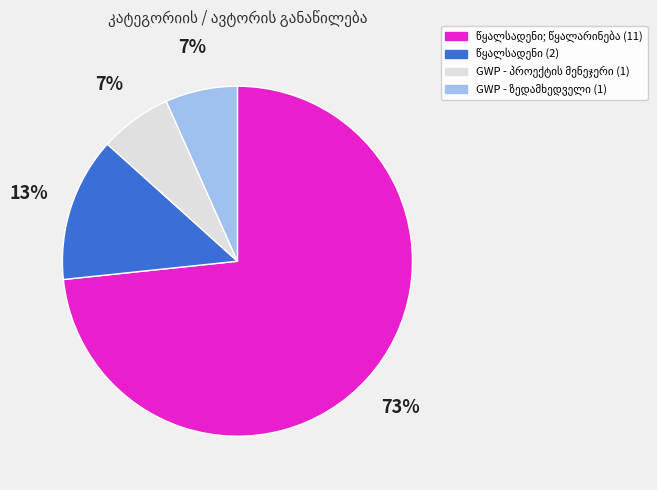

Count the number of slices in the pie.

4